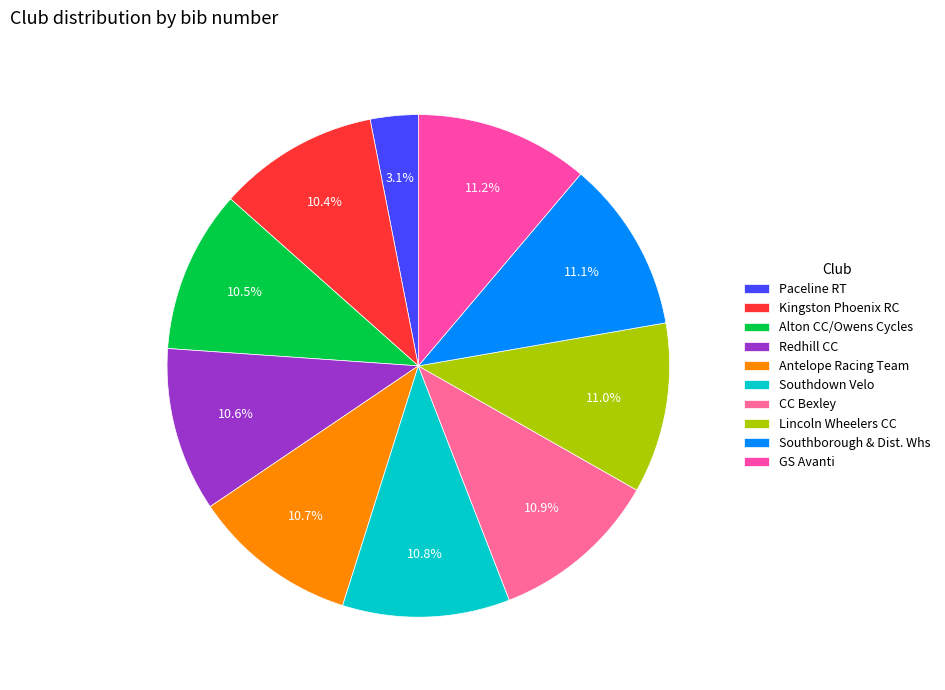

Do Alton CC/Owens Cycles and Lincoln Wheelers CC together represent more than half of the pie?

No